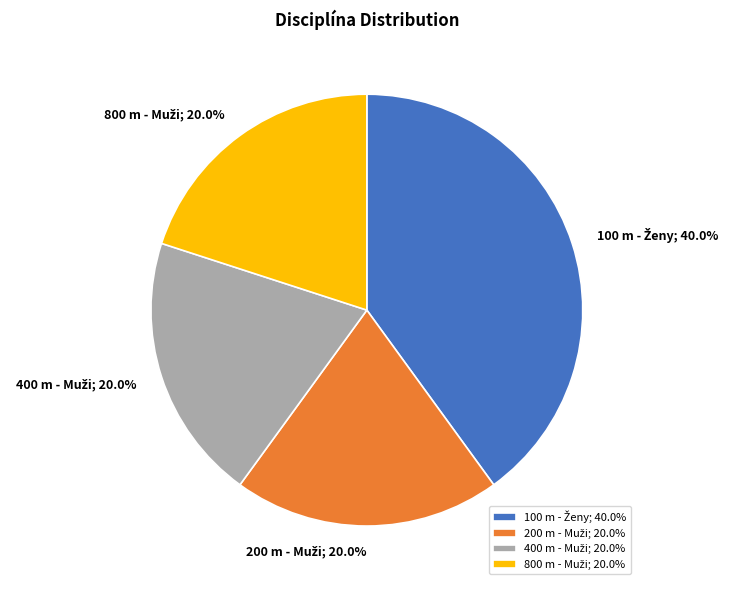

Is there any slice that represents more than half of the pie?

No